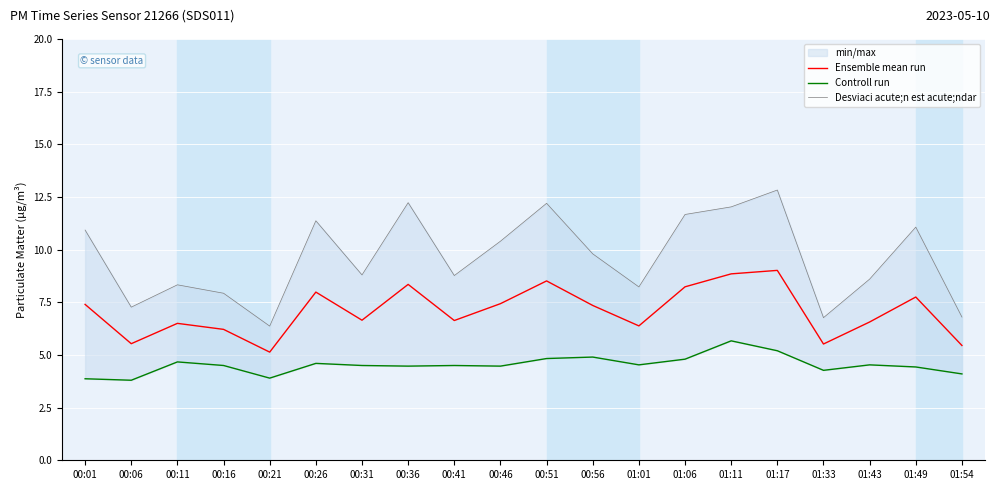

List the labels in order of Controll run value, smallest first.

00:06, 00:01, 00:21, 01:54, 01:33, 01:49, 00:36, 00:46, 00:16, 00:31, 00:41, 01:01, 01:43, 00:26, 00:11, 01:06, 00:51, 00:56, 01:17, 01:11